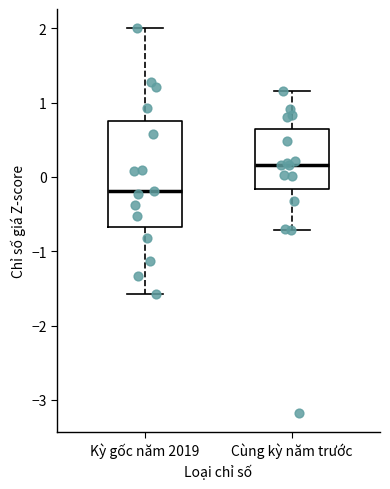

Which box's median line is the highest?

Cùng kỳ năm trước